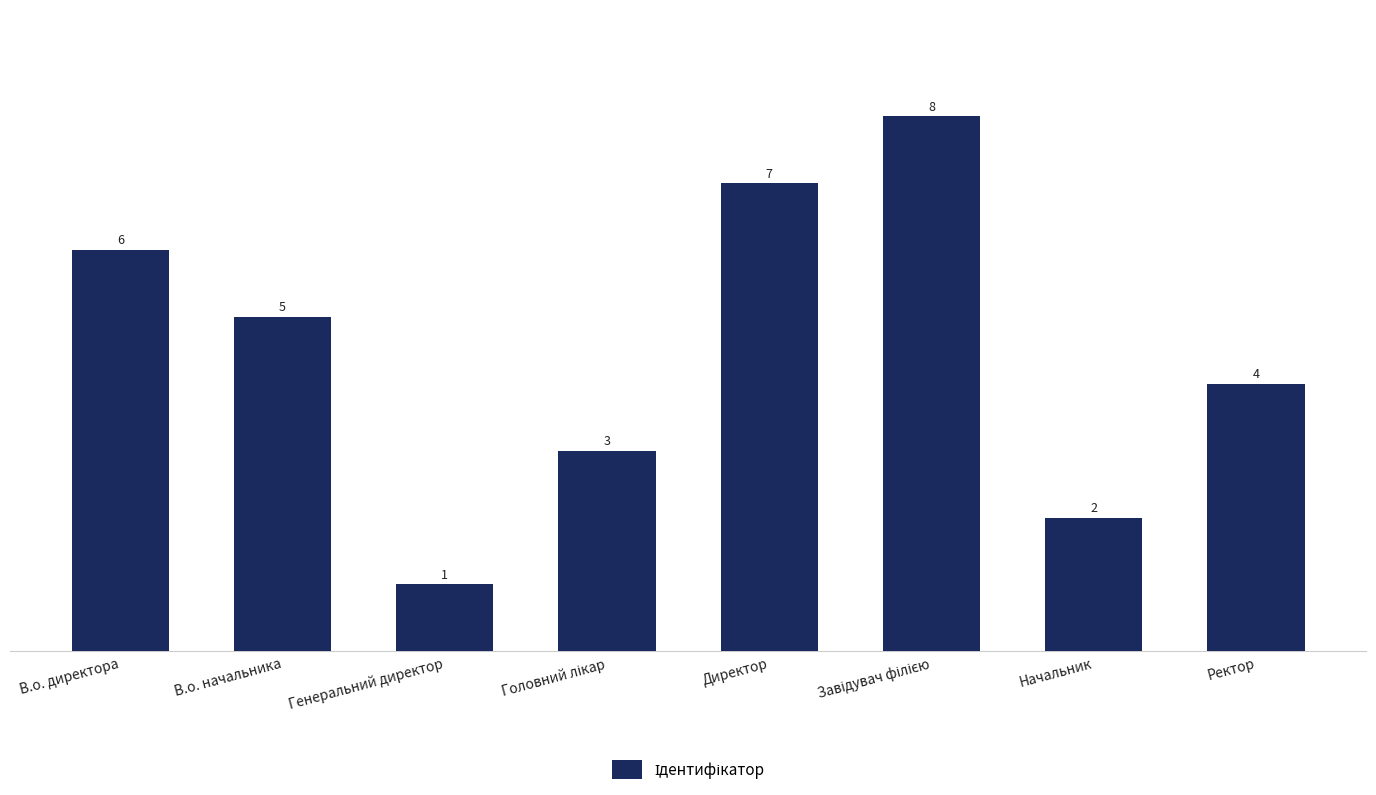

Reading left to right, extract all data points from this chart.

6	5	1	3	7	8	2	4